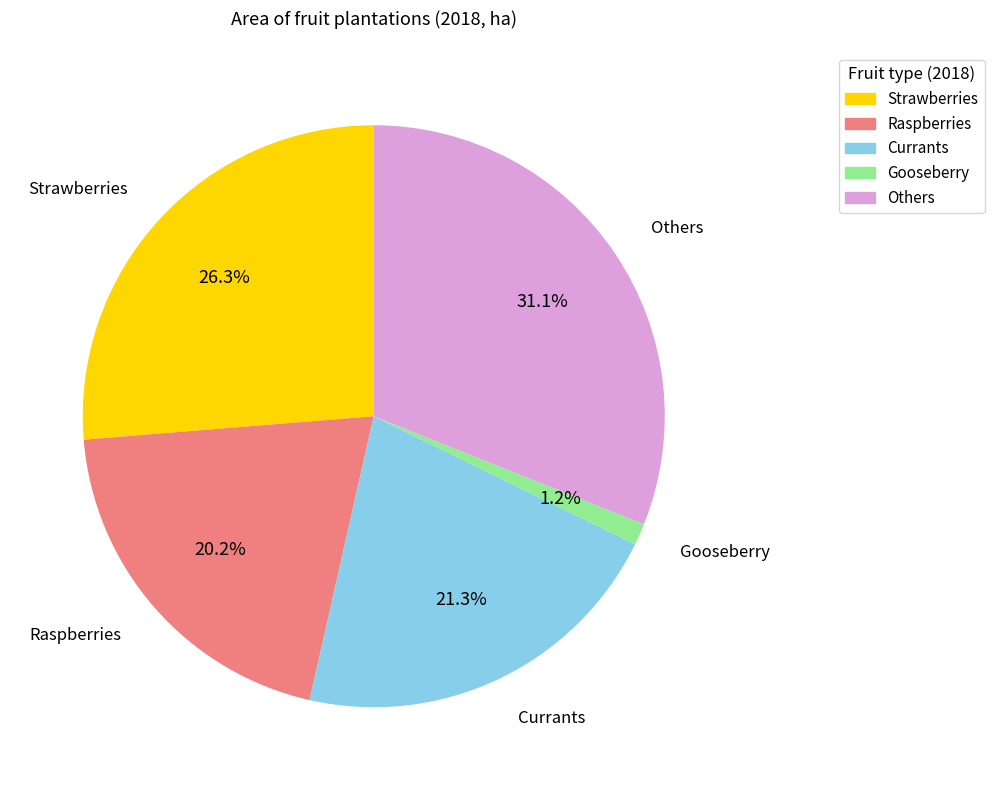

What is the total percentage of Strawberries and Gooseberry?

27.5%